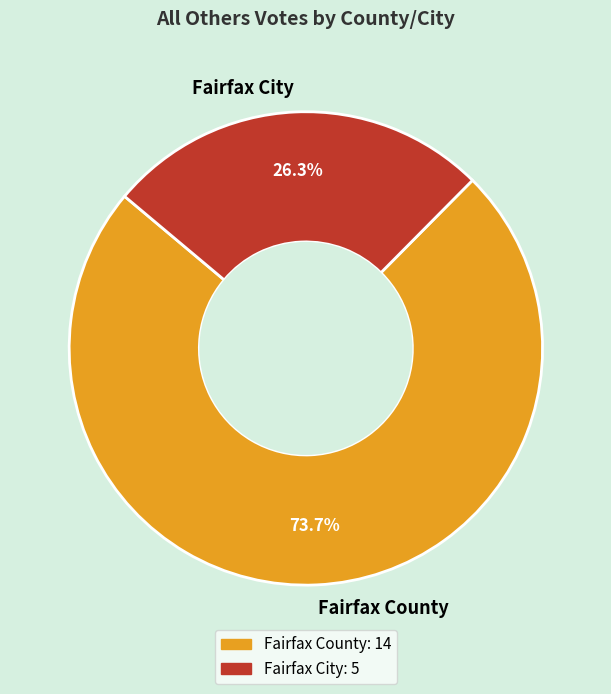

Does Fairfax County account for over 50% of the chart?

Yes